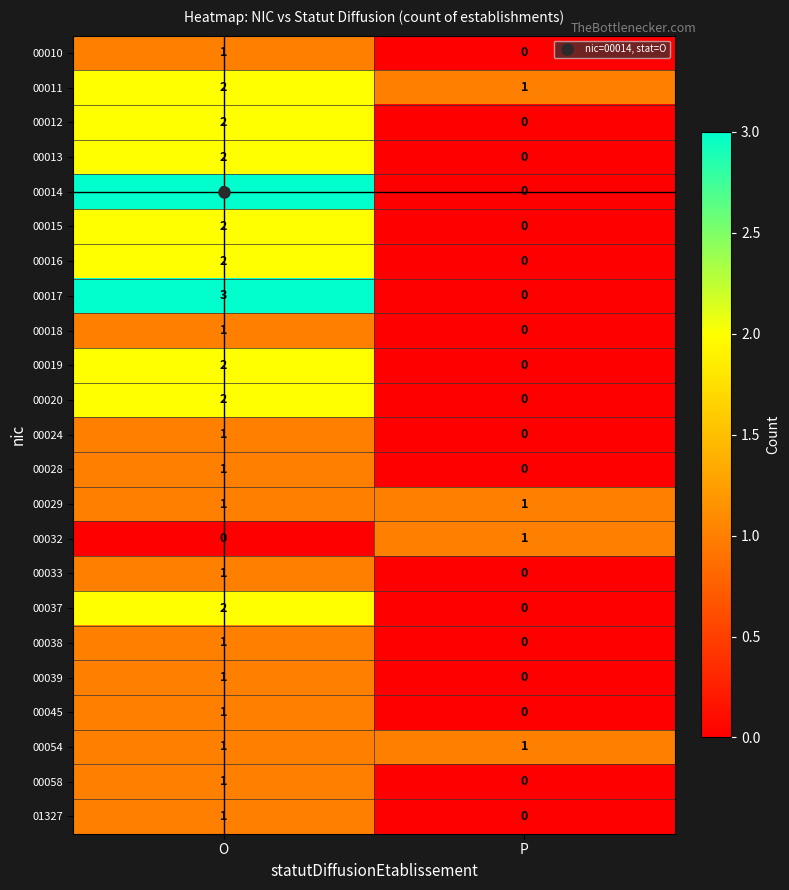

Which label corresponds to the largest value in the chart?

O